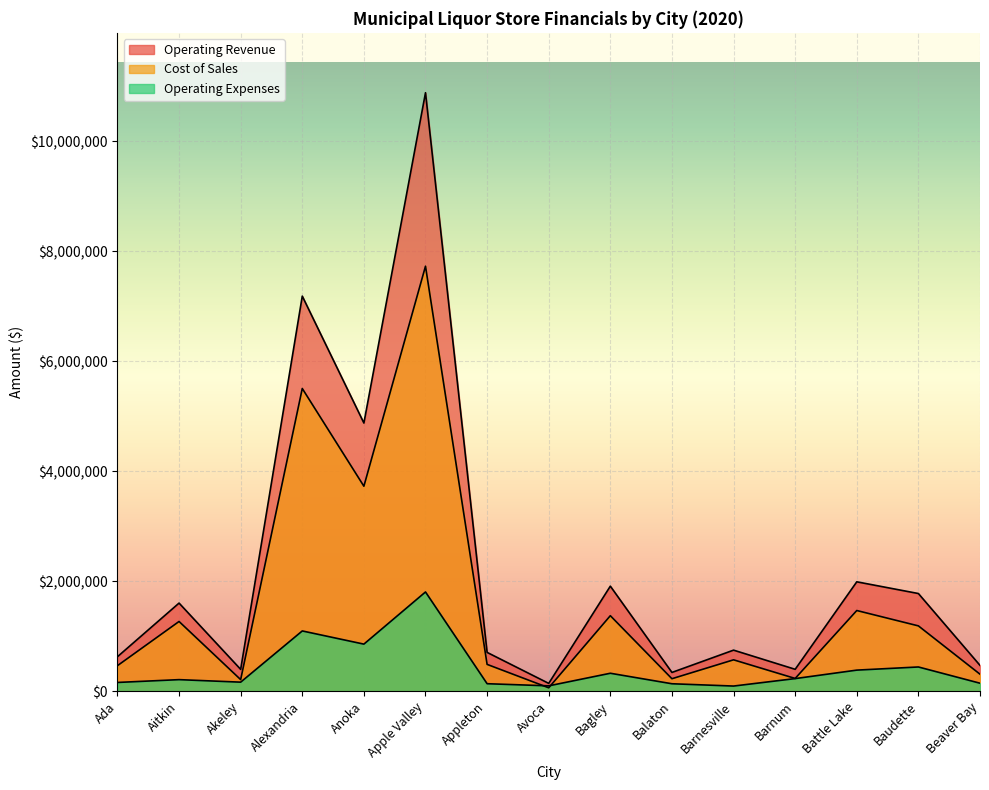

Which series has the largest total across all categories?

Operating Revenue